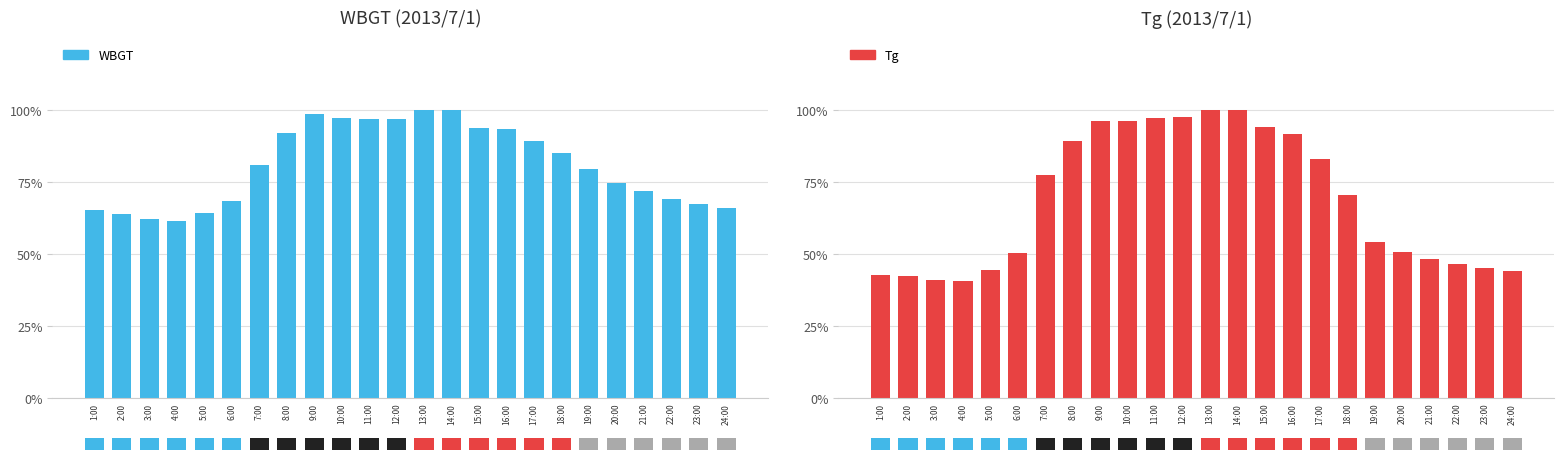

Is it true that WBGT equals 0.9 at 17:00?

True